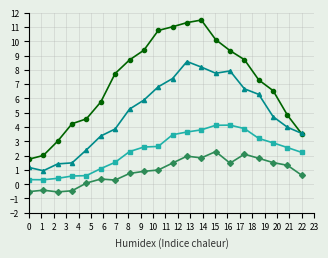

What is the smallest value displayed?

-0.5